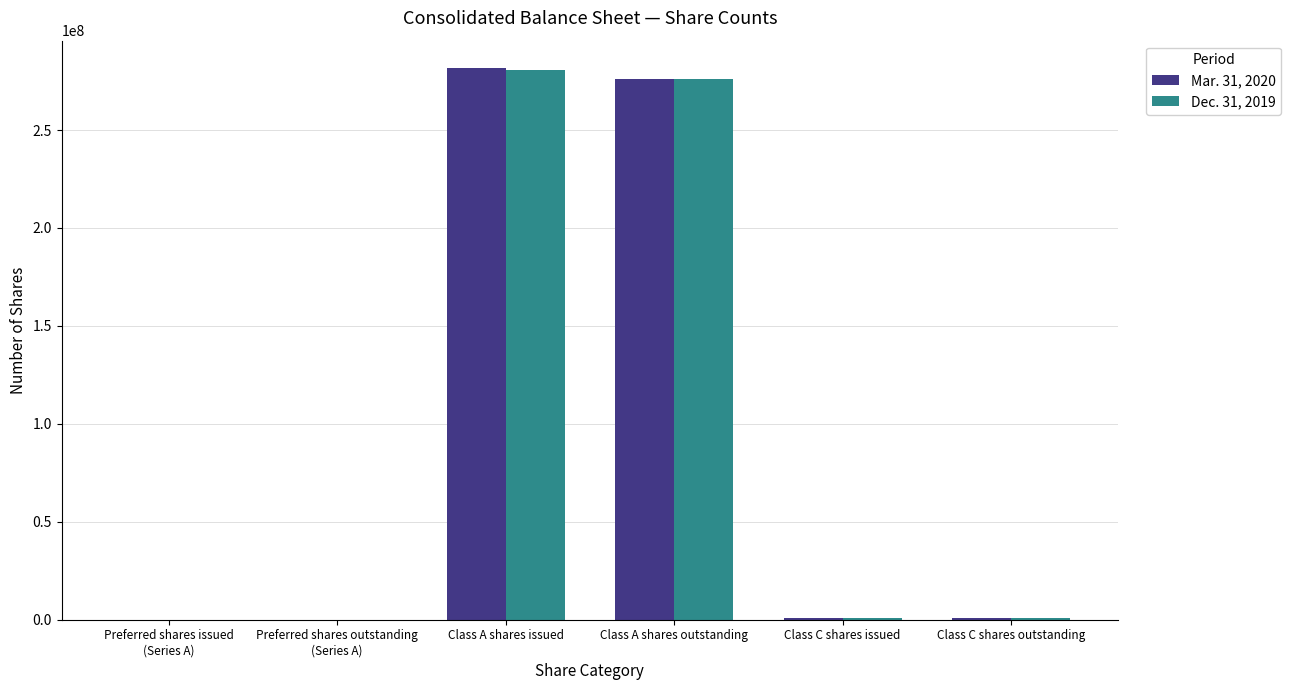

Is it true that Mar. 31, 2020 equals 281530821 at Class A shares issued?

True